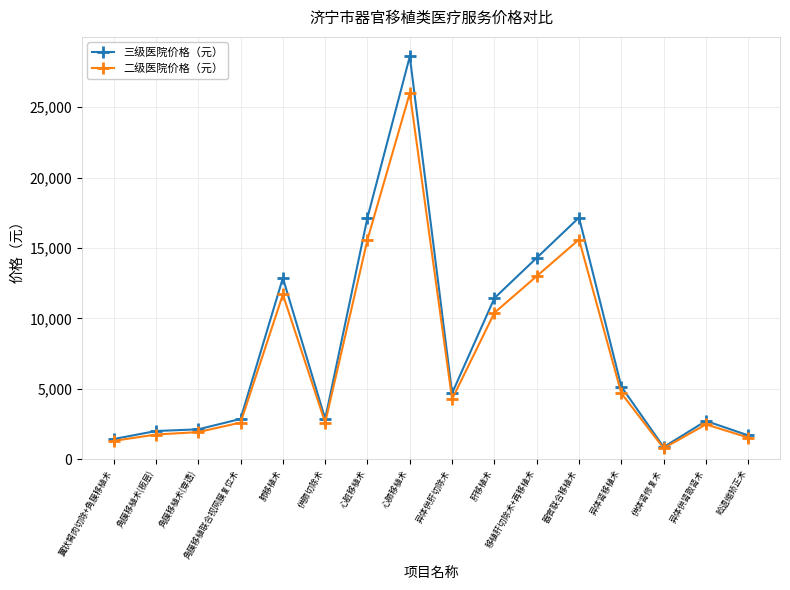

What are all the series names shown in the legend?

三级医院价格（元）, 二级医院价格（元）